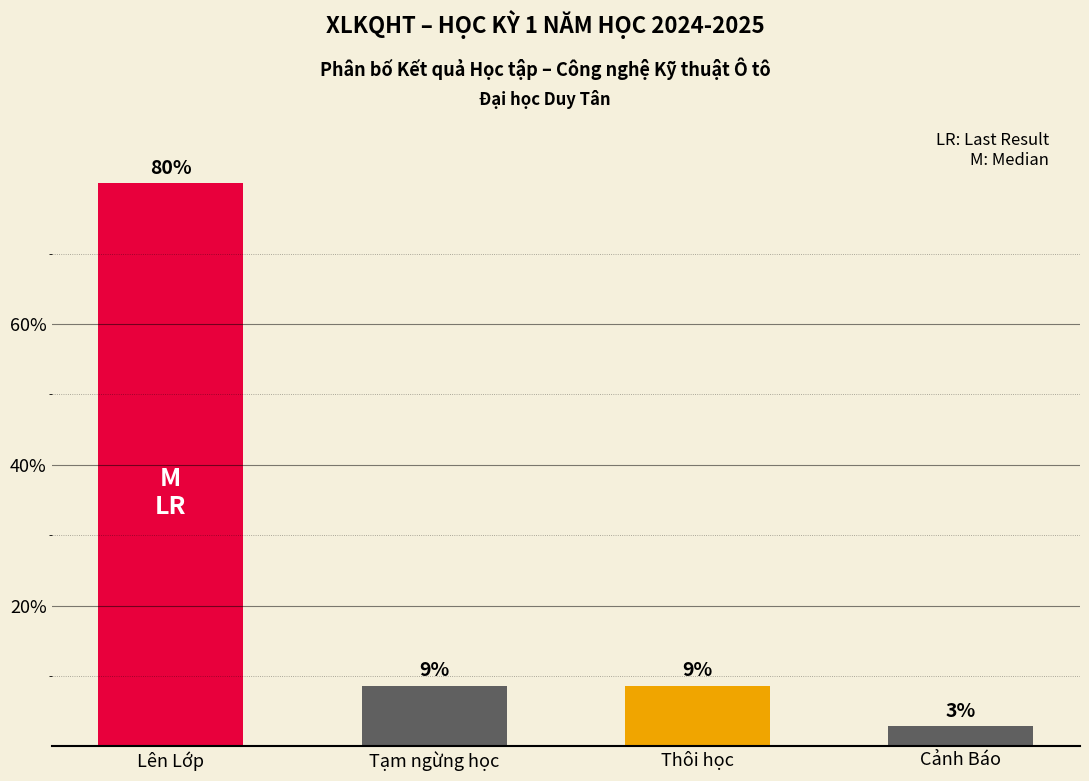

What is the label of the 4th bar from the left?

Cảnh Báo